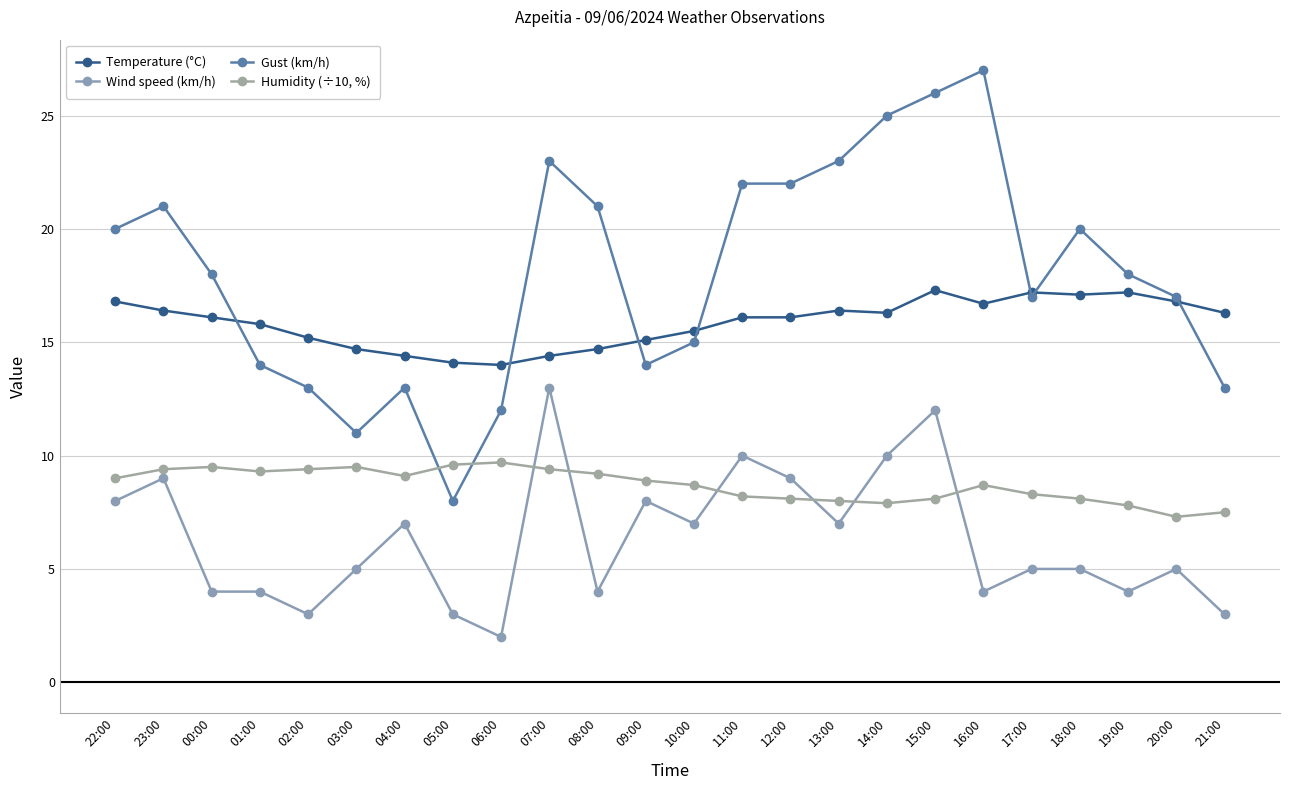

List the series in order of their peak value, lowest first.

Humidity (÷10, %), Wind speed (km/h), Temperature (°C), Gust (km/h)